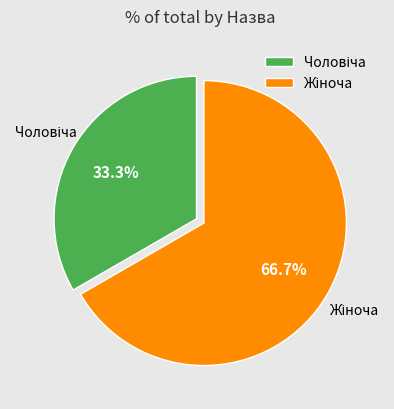

Does any single category account for the majority?

Yes